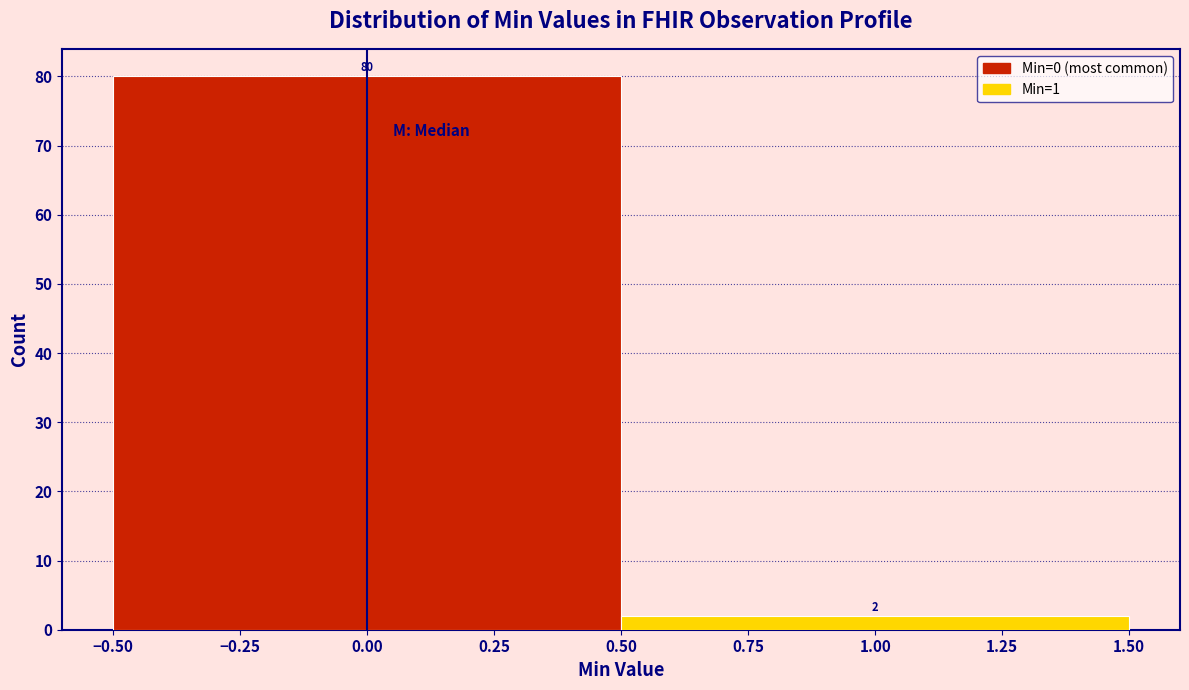

What is the height of the bar covering -0.50 to 0.50 on the x-axis?

80